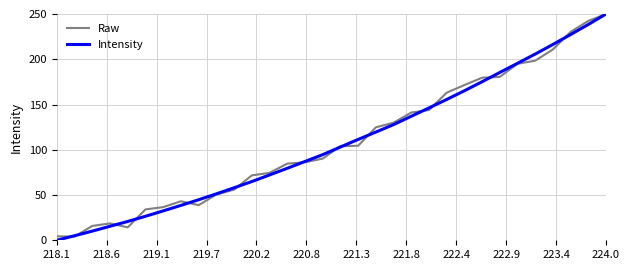

What is the maximum value for Raw?

250.0